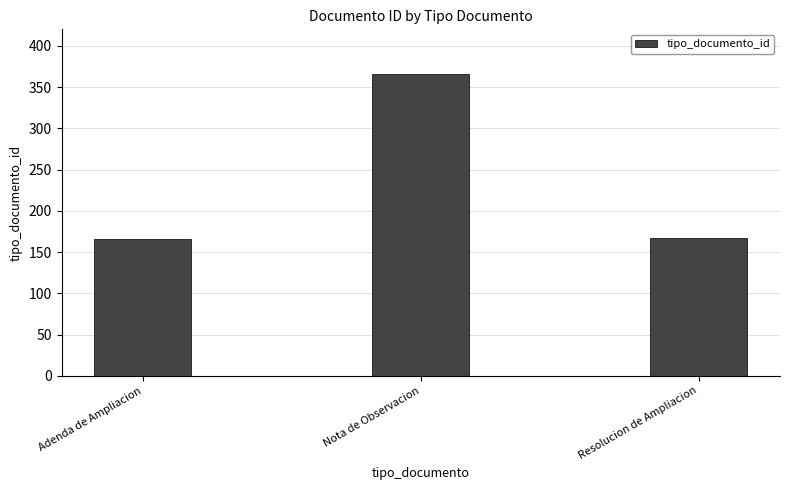

How many series are shown in this chart?

1